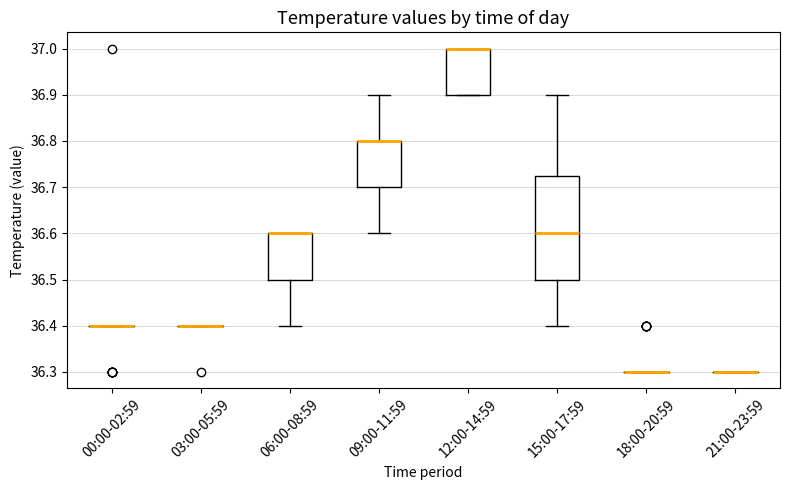

Reading left to right, read every box against the y-axis: the position of its median line, the range the box covers, and the ends of its whiskers. The values are not printed on the chart, so give them approximately, as read against the axis.

00:00-02:59: box collapsed to a line at 36.40, whiskers 36.40 to 36.40
03:00-05:59: box collapsed to a line at 36.40, whiskers 36.40 to 36.40
06:00-08:59: median 36.60 (drawn on the box's upper edge), box 36.50 to 36.60, whiskers 36.40 to 36.60
09:00-11:59: median 36.80 (drawn on the box's upper edge), box 36.70 to 36.80, whiskers 36.60 to 36.90
12:00-14:59: median 37.00 (drawn on the box's upper edge), box 36.90 to 37.00, whiskers 36.90 to 37.00
15:00-17:59: median 36.60, box 36.50 to 36.73, whiskers 36.40 to 36.90
18:00-20:59: box collapsed to a line at 36.30, whiskers 36.30 to 36.30
21:00-23:59: box collapsed to a line at 36.30, whiskers 36.30 to 36.30